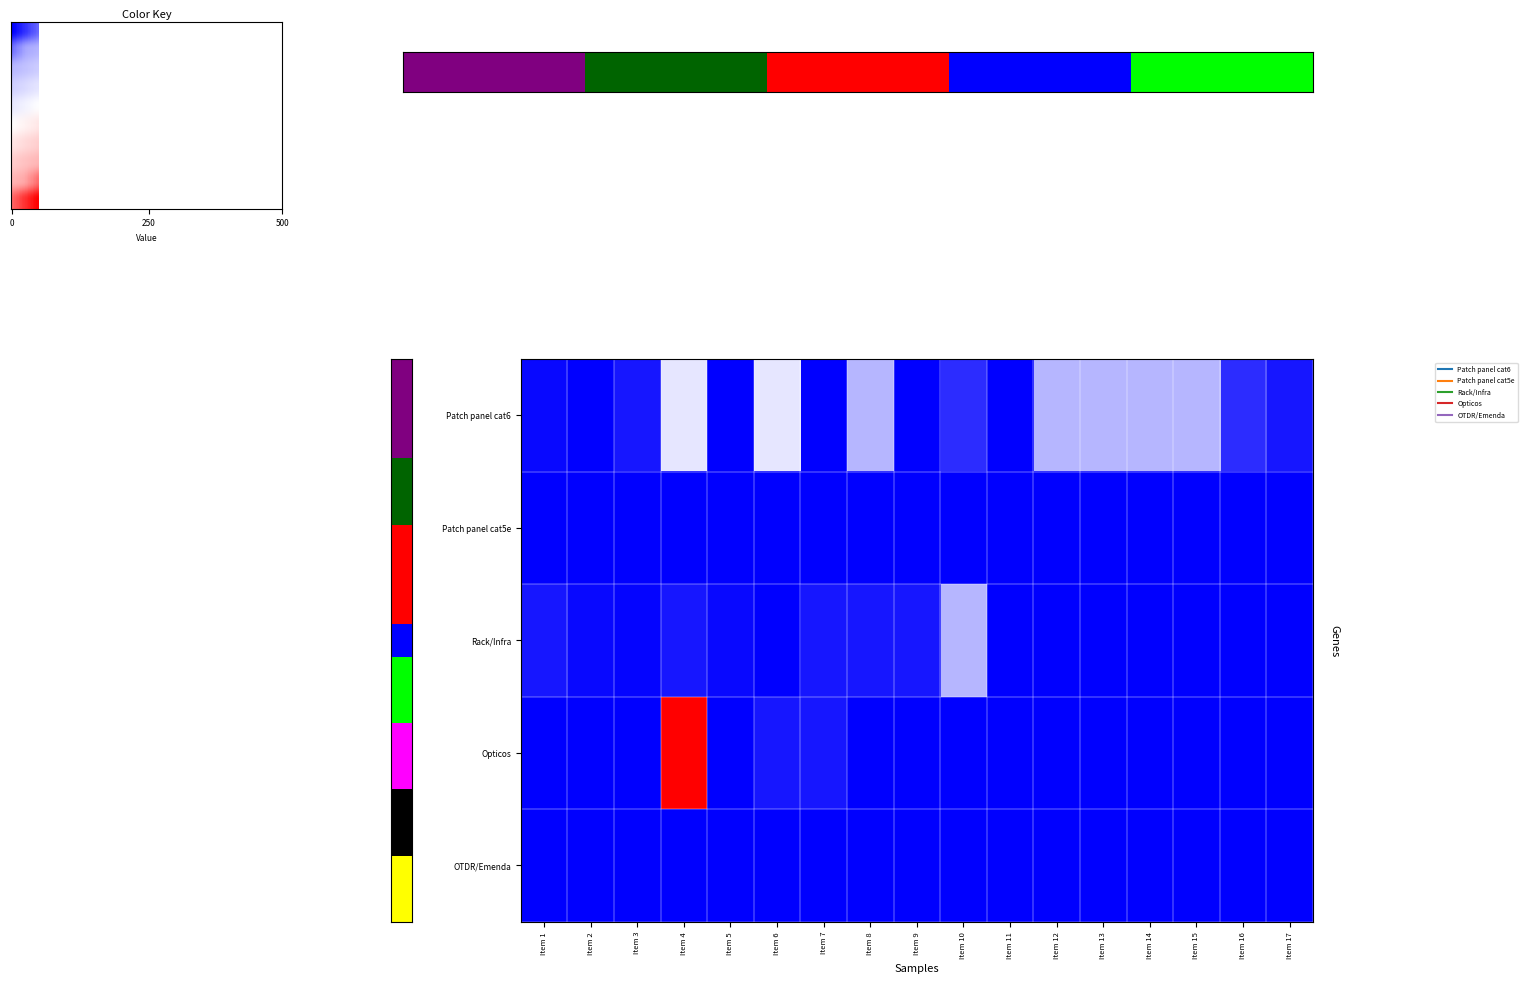

Is the value of Patch panel cat6 at Item 10 greater than the value of OTDR/Emenda at Item 6?

Yes